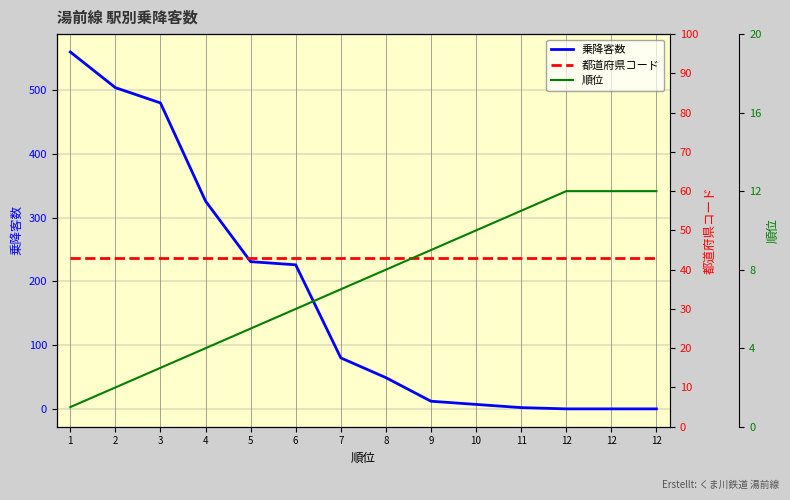

What is the spread (max minus min) of values at 12?

43